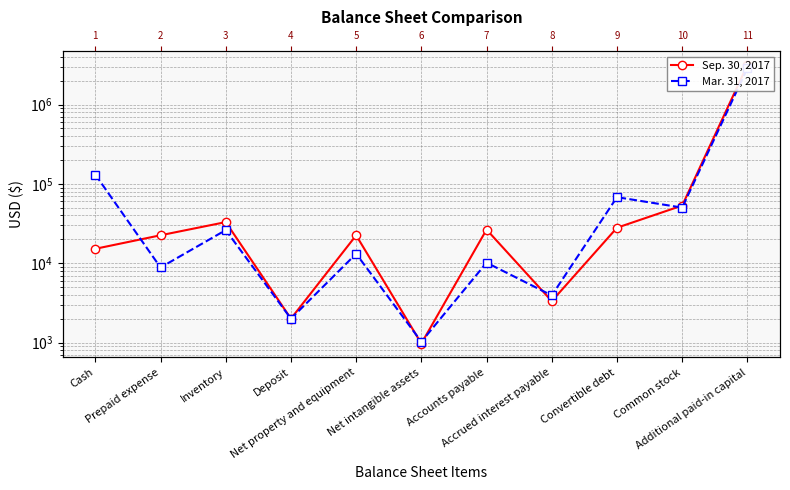

Is this an area chart (filled region under the line)?

No